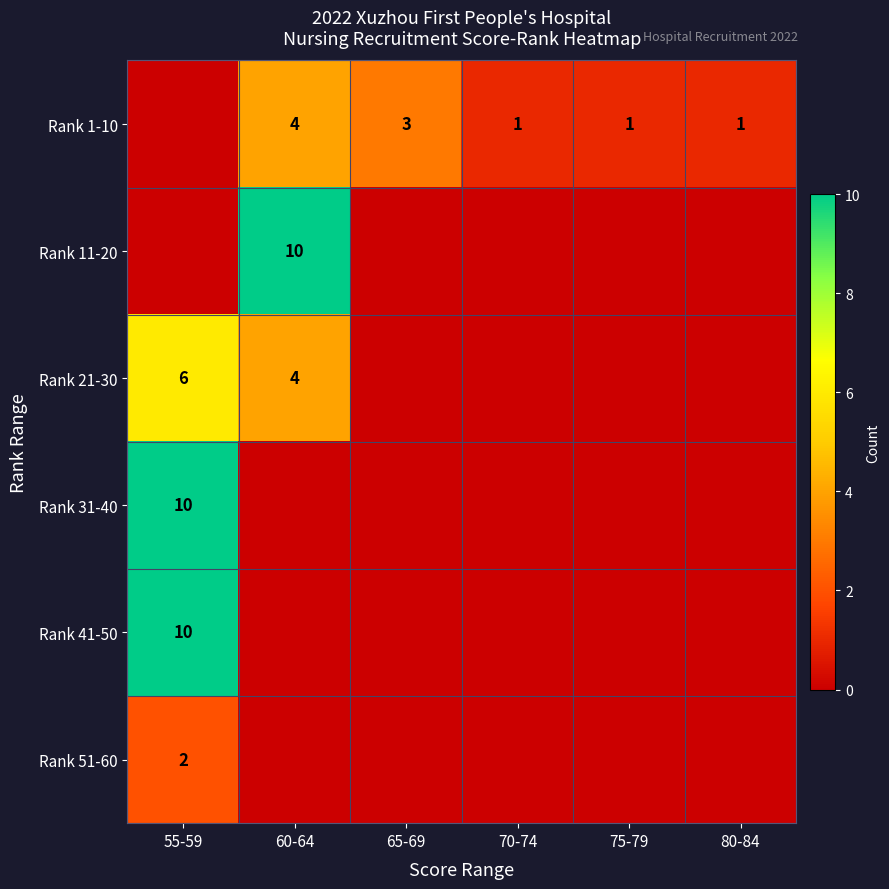

Is it true that Rank 1-10 equals 0 at 80-84?

False